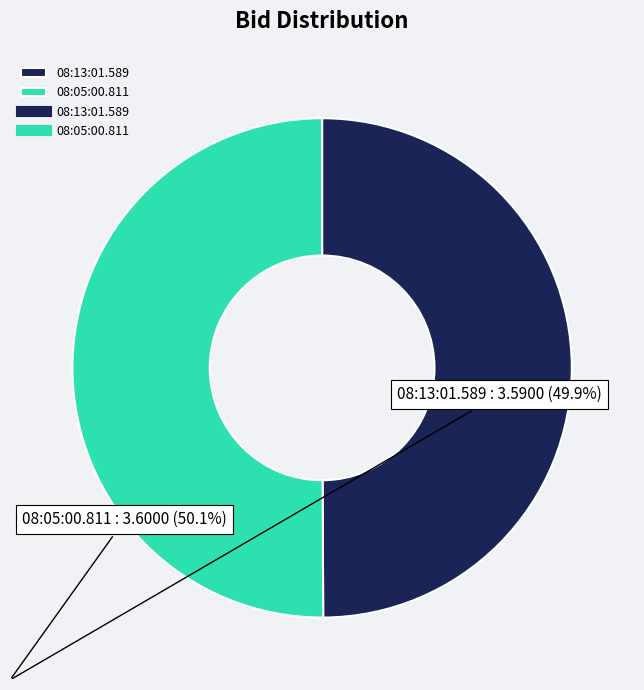

Combined, do 08:13:01.589 and 08:05:00.811 account for over 50%?

Yes